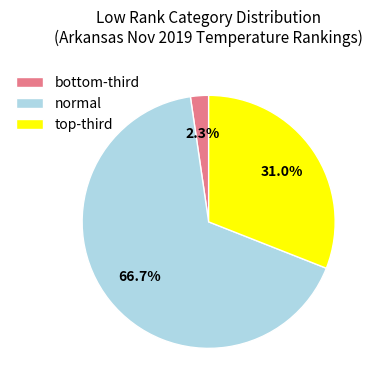

Is there any slice that represents more than half of the pie?

Yes